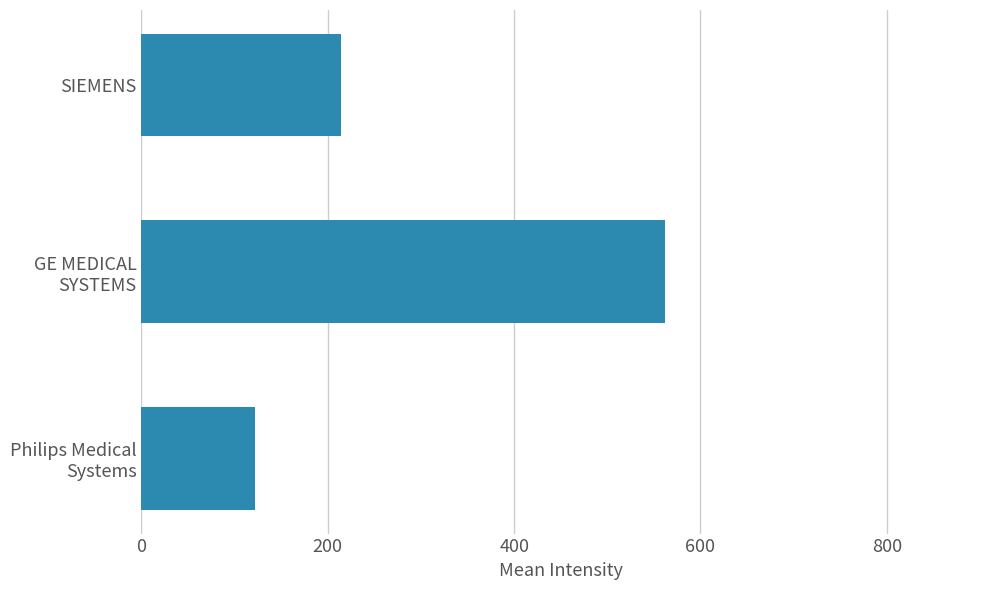

What is the difference between the maximum and second lowest values?

347.3